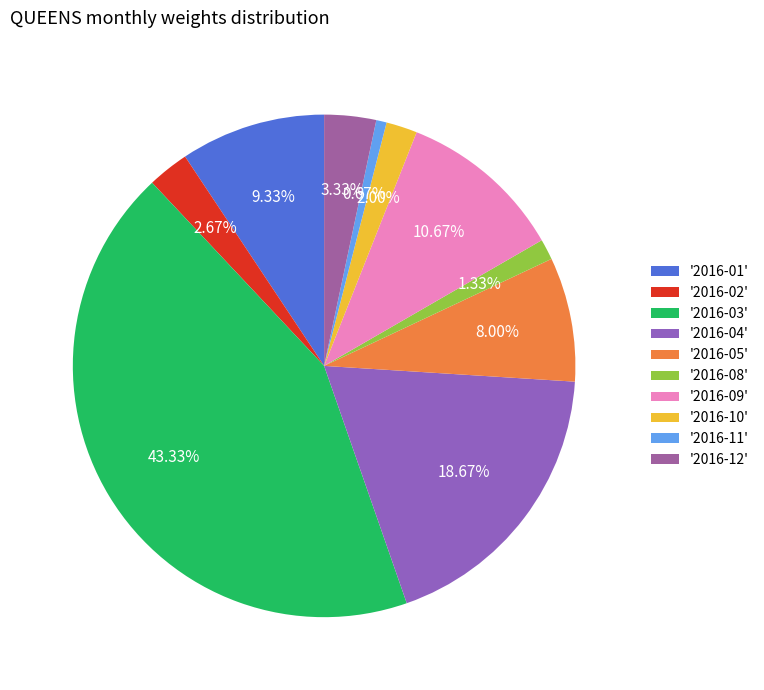

Does any single category account for the majority?

No